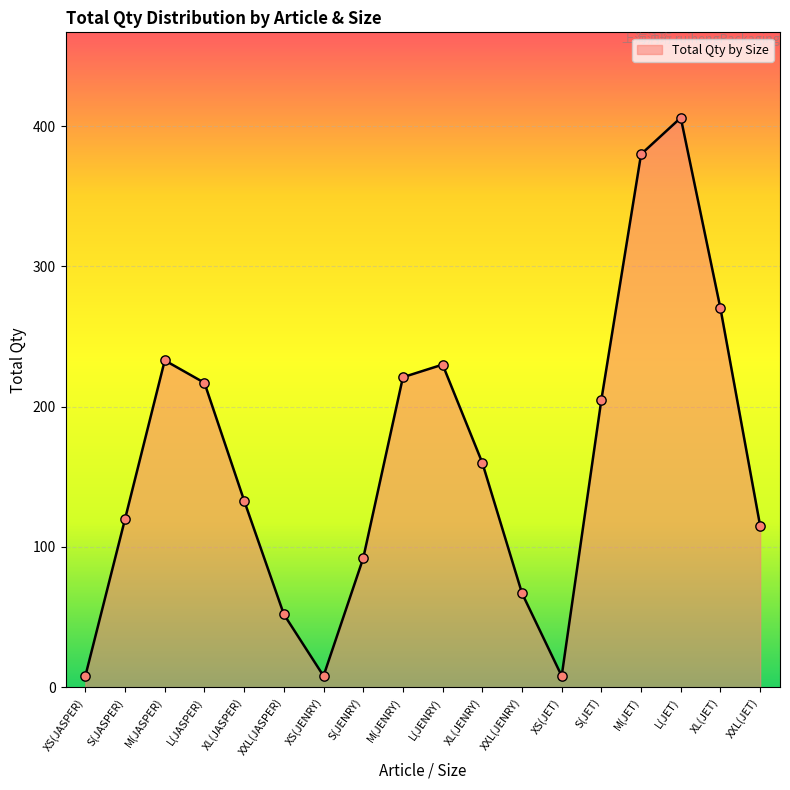

Which has a higher value, S(JET) or XL(JET)?

XL(JET)